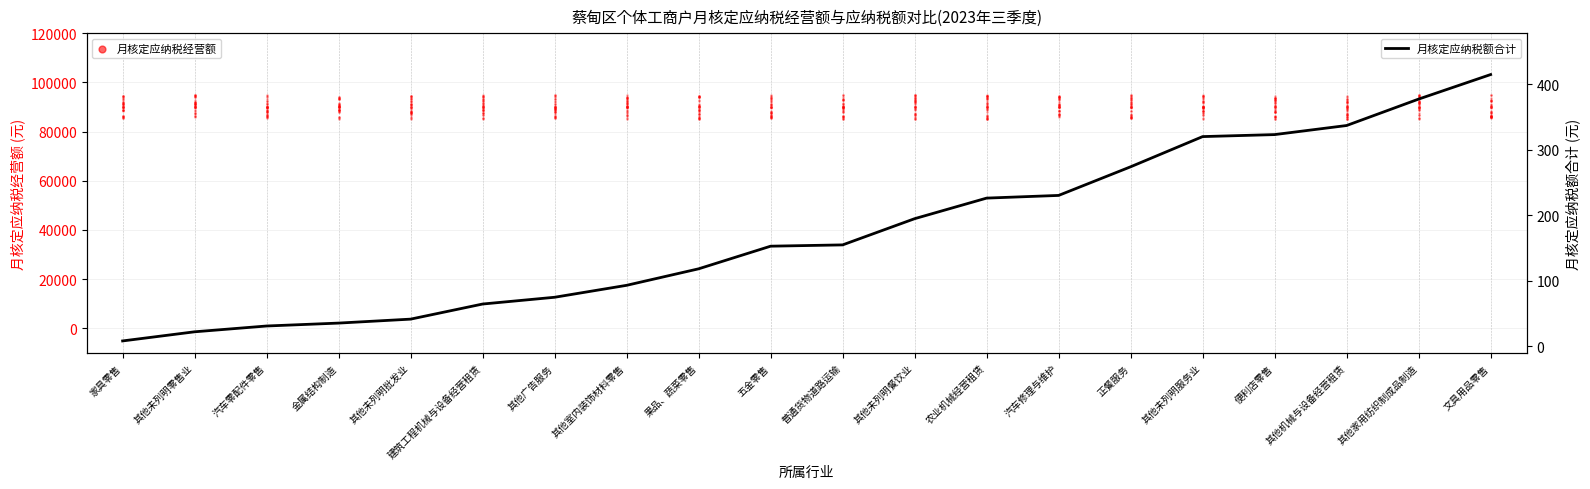

Is the value of 月核定应纳税额合计 at 其他未列明零售业 greater than the value of 月核定应纳税经营额 at 普通货物道路运输?

No